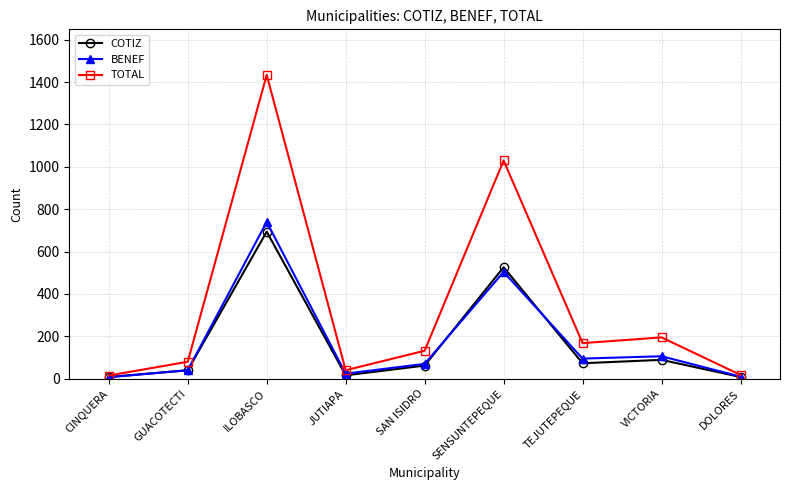

What is the label of the 4th point from the left?

JUTIAPA